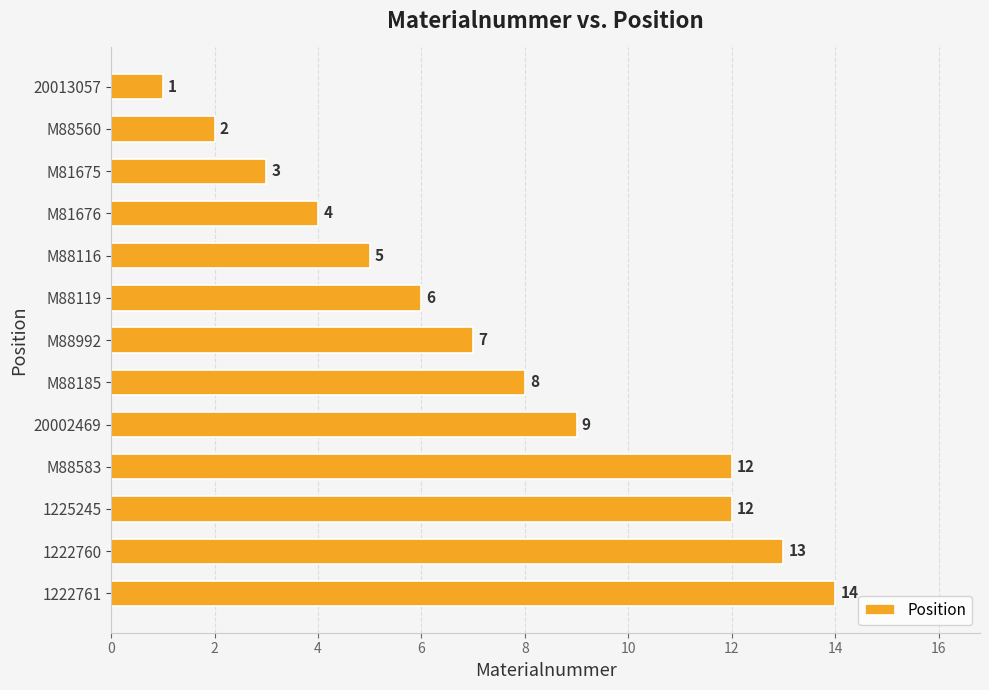

What is the sum of all values?

96